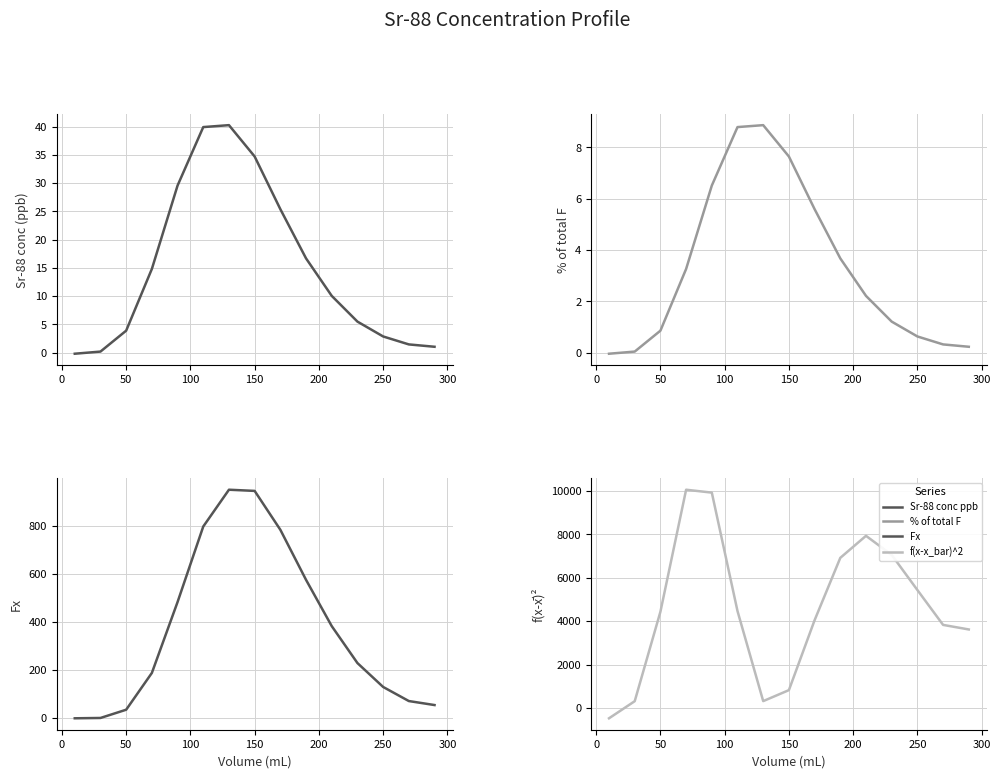

How many interior local valleys does the f(x-x_bar)^2 series have?

1